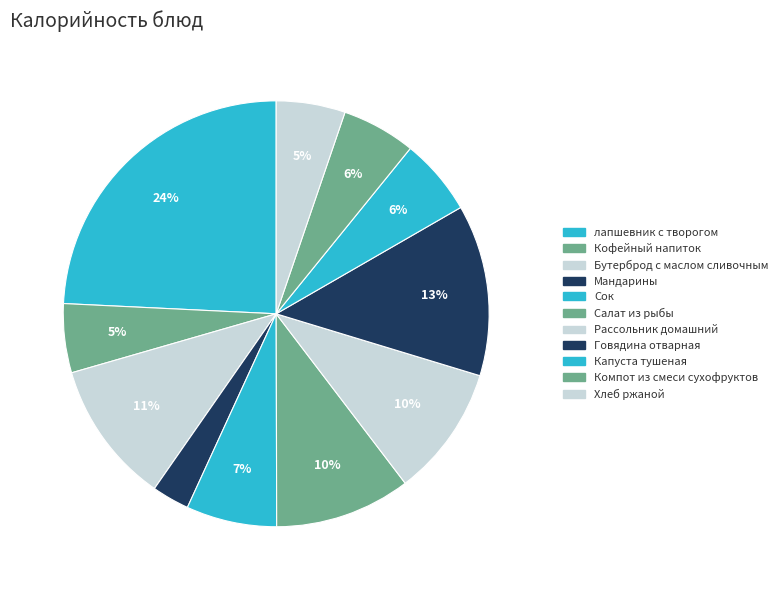

What percentage do Хлеб ржаной and Салат из рыбы together represent?

15.6%